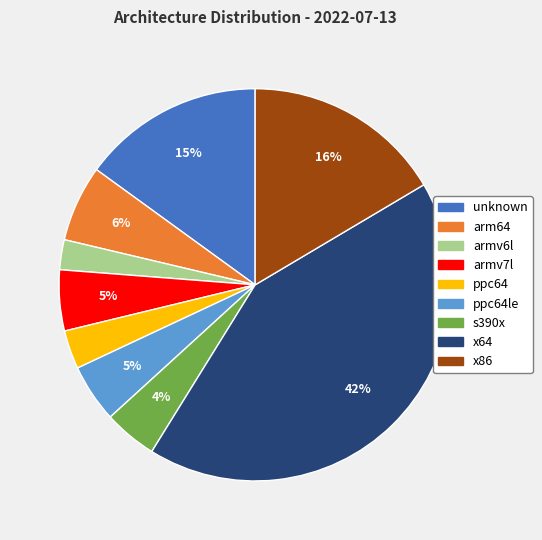

Does any single category account for the majority?

No